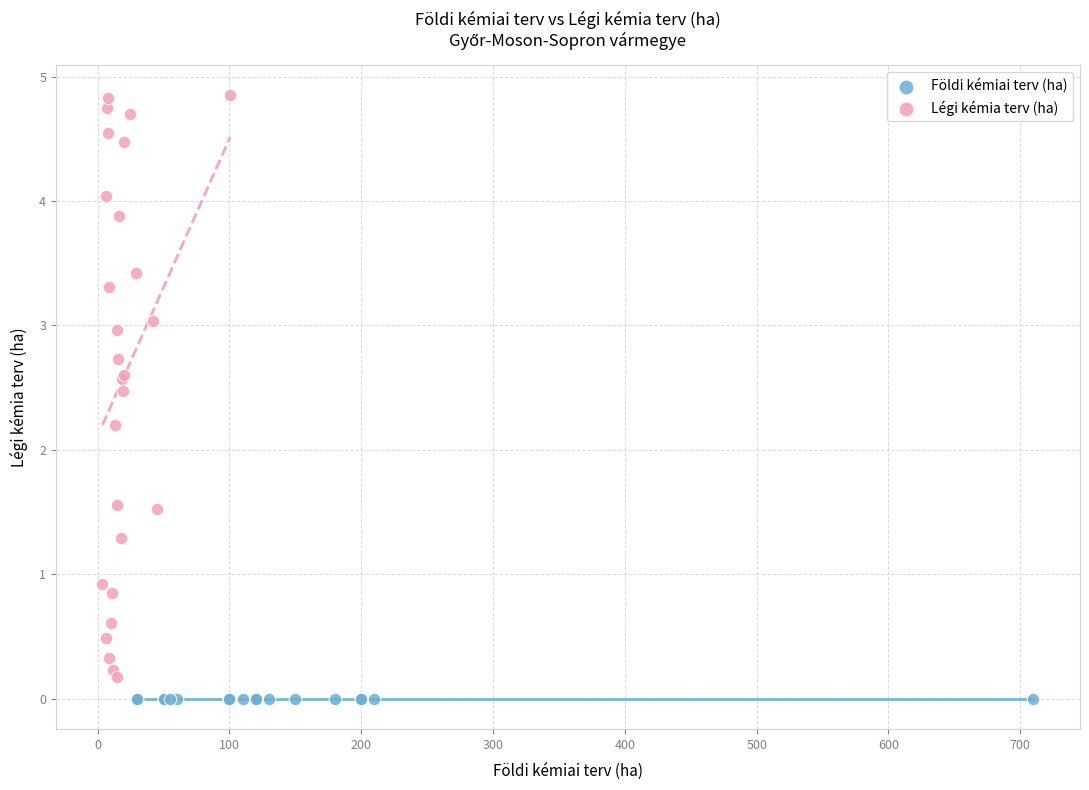

Which series reaches the maximum Y coordinate?

Légi kémia terv (ha)